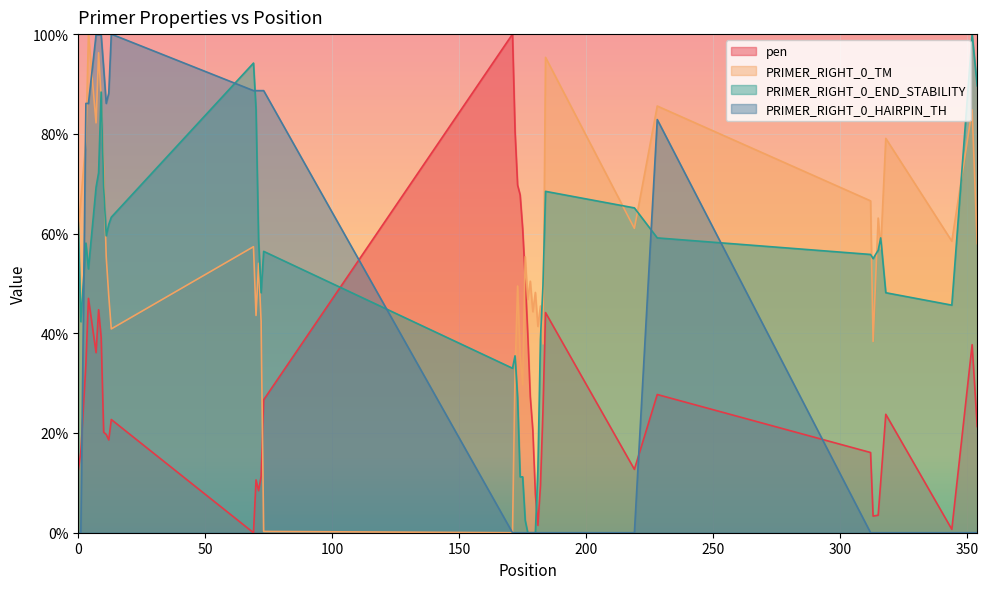

What is the sum of the pen values at 25 and 30?

20.5